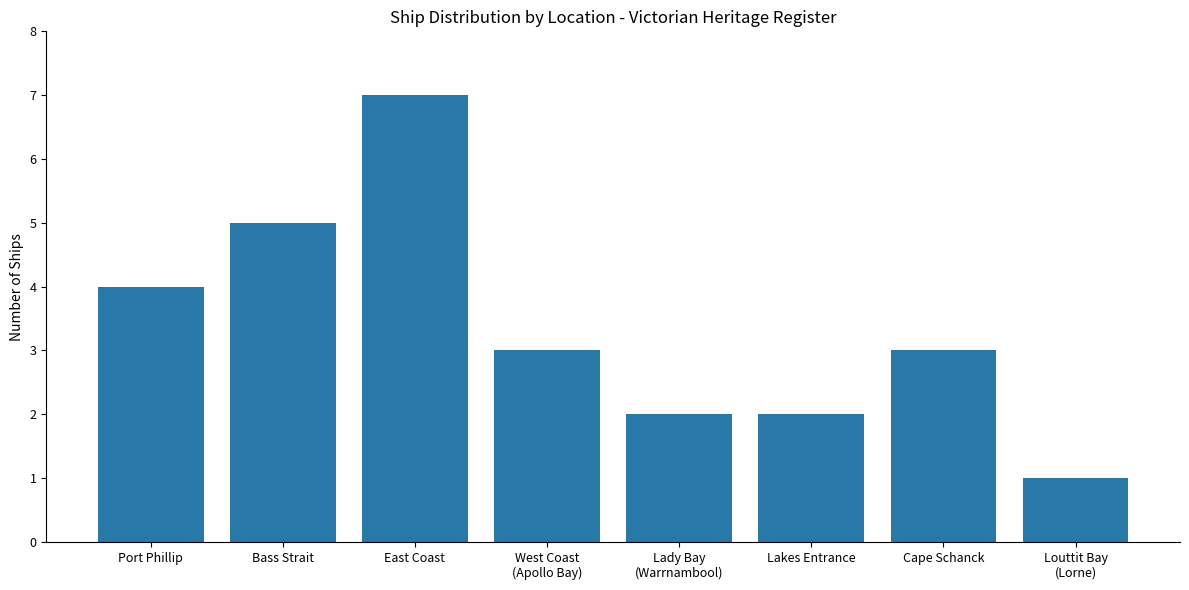

What is the change in value from Bass Strait to Lakes Entrance?

-3